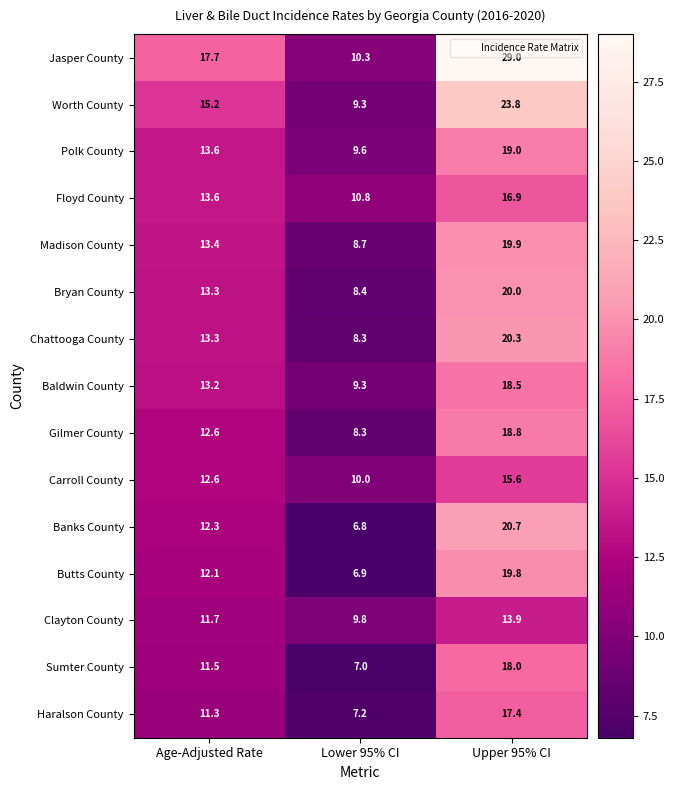

True or false: Baldwin County has a value of 20.9 at Age-Adjusted Rate.

False